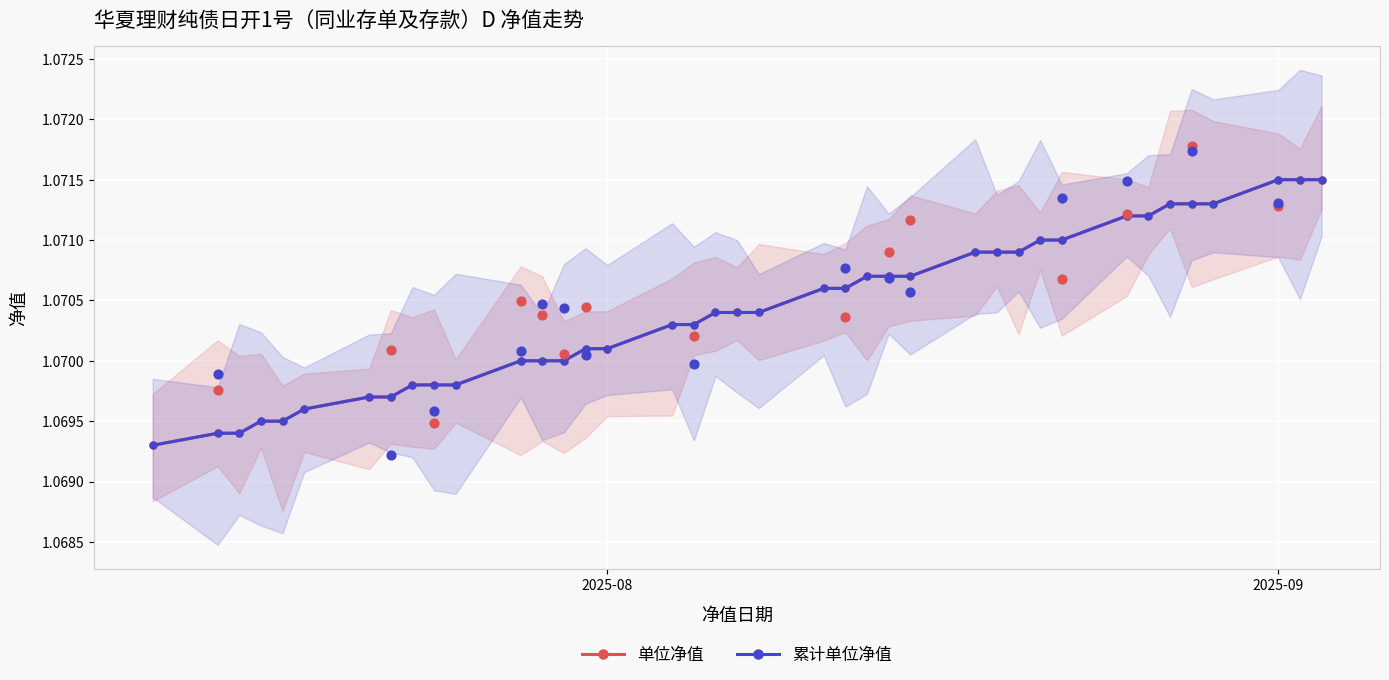

Is the value of 累计单位净值 at 28 greater than the value of 单位净值 at 35?

No